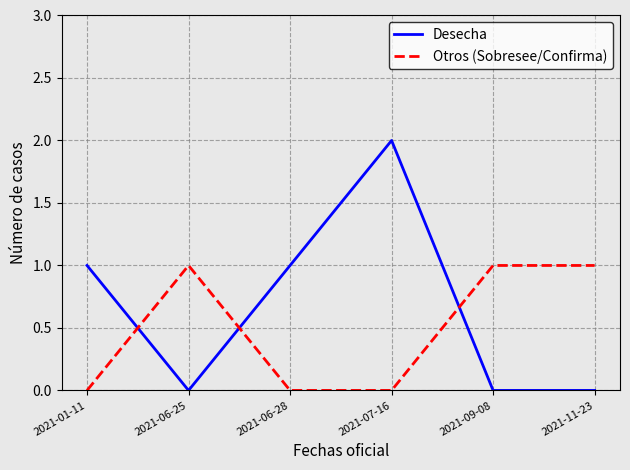

What is the difference between the Desecha values at 2021-07-16 and 2021-06-28?

1